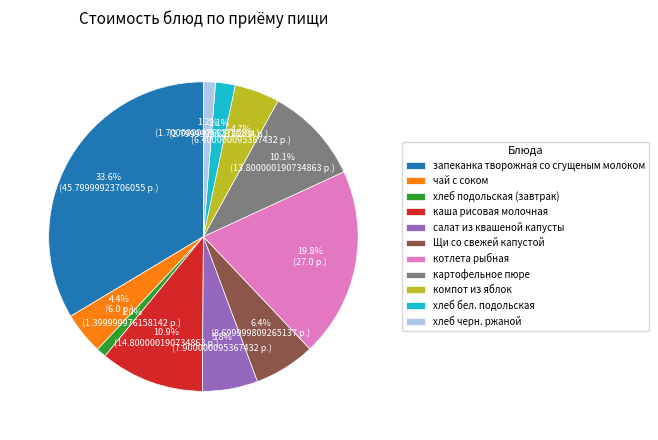

Is there any slice that represents more than half of the pie?

No